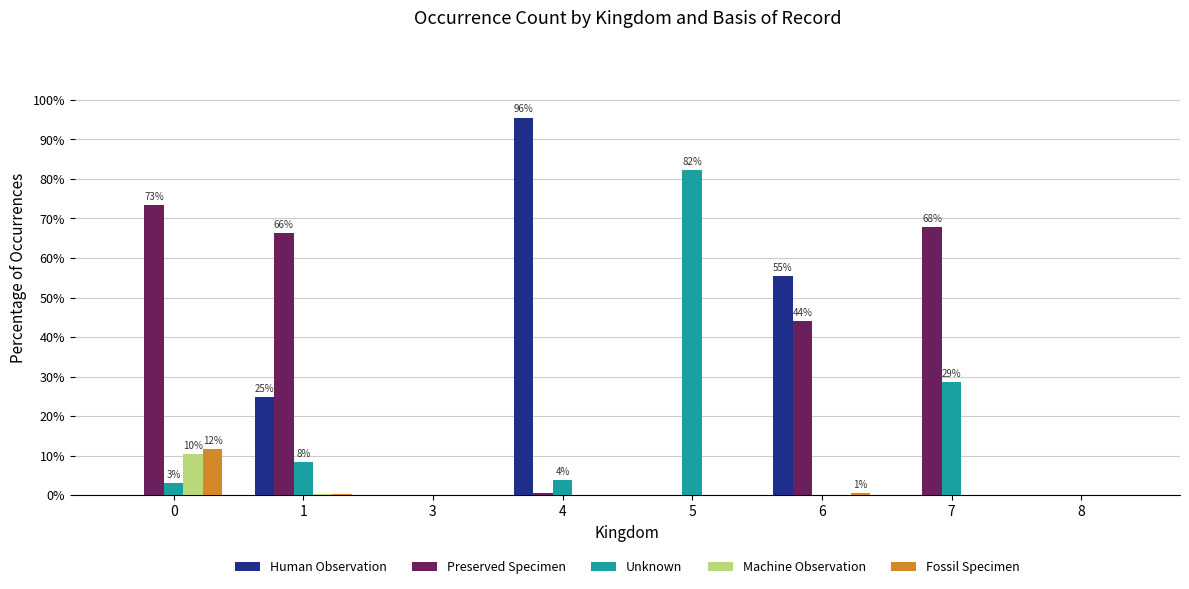

The Human Observation series shows 95.5 at 4. True or false?

True